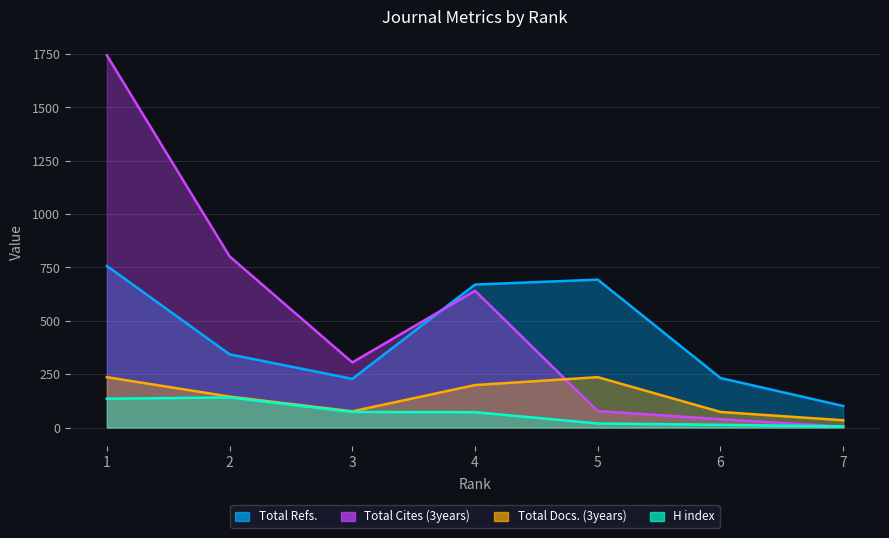

Which series has the largest range (max minus min)?

Total Cites (3years)